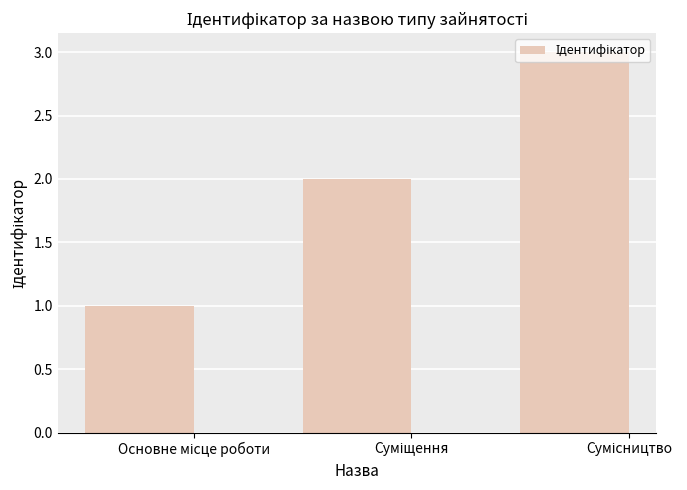

What is the greatest value displayed?

3